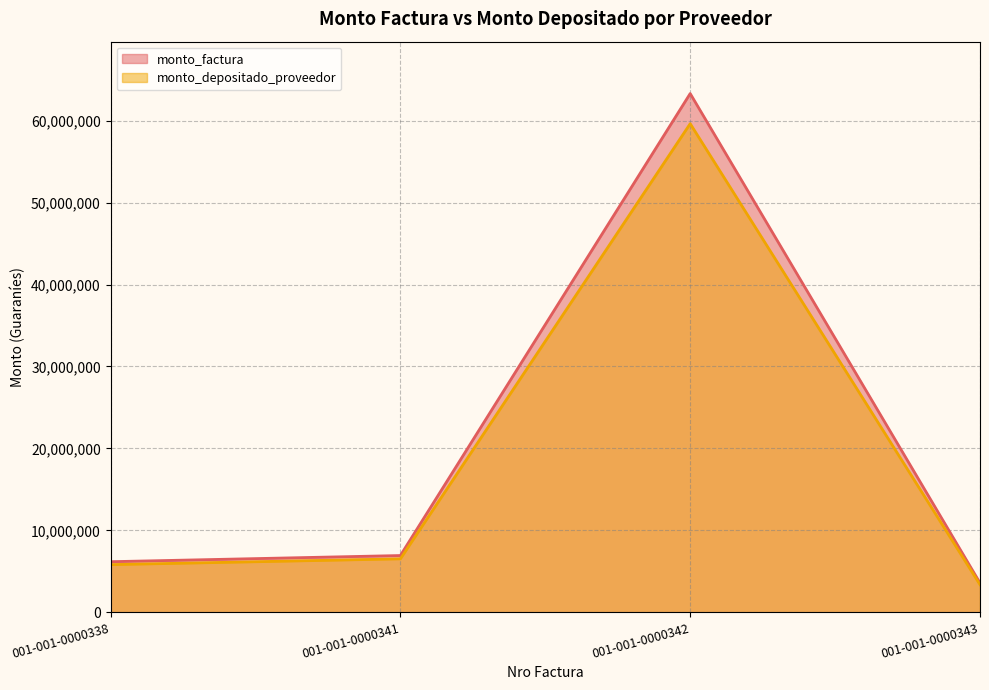

The value of monto_depositado_proveedor at 001-001-0000342 is 59623996. True or false?

True